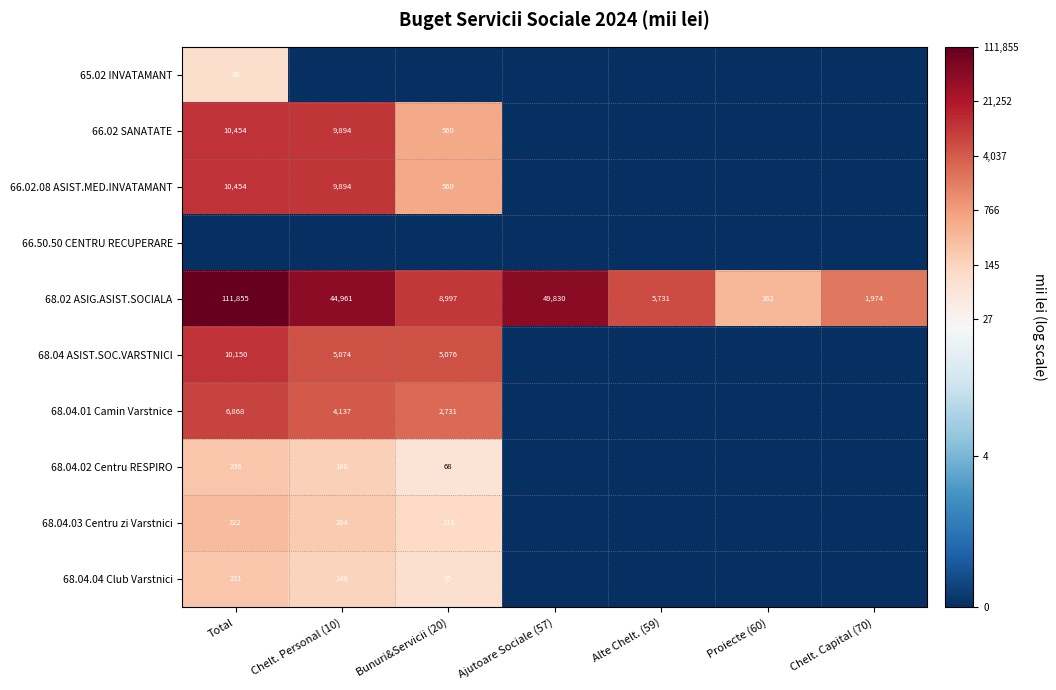

The value of 68.04.02 Centru RESPIRO at Bunuri&Servicii (20) is 113. True or false?

False